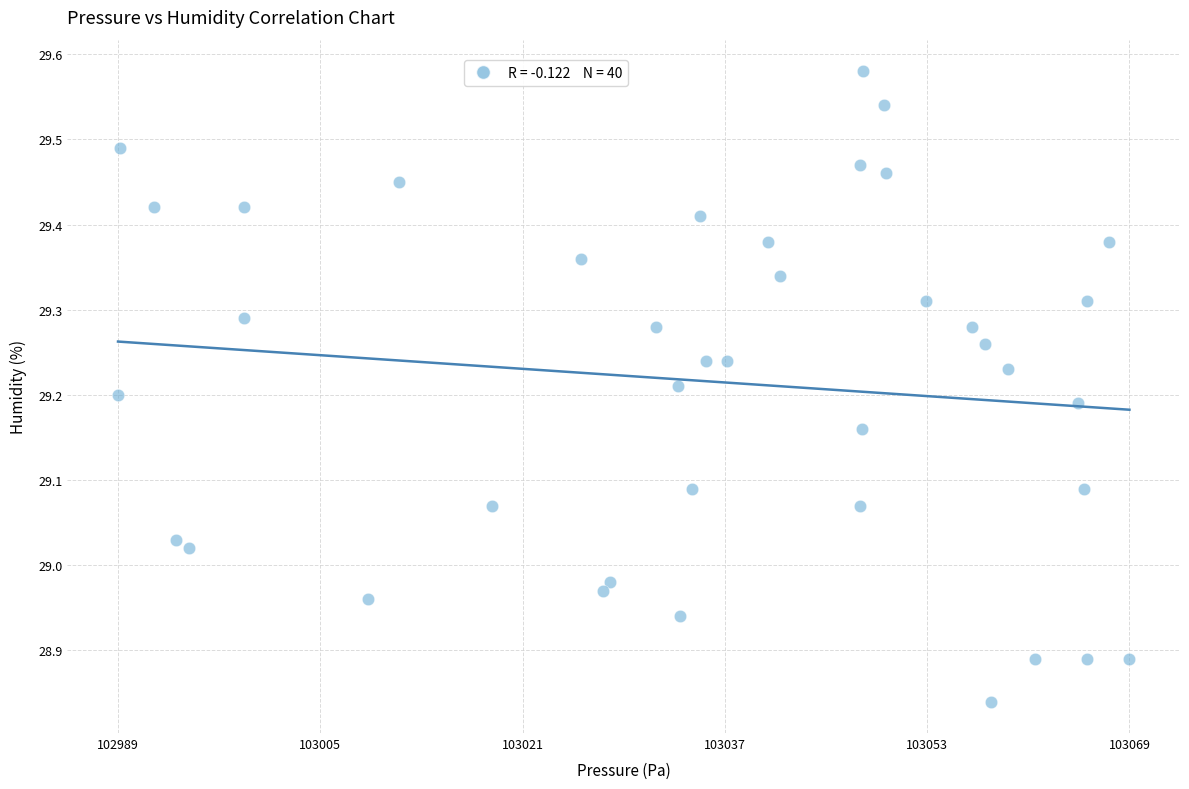

What is the range of X values (max minus min)?

79.9